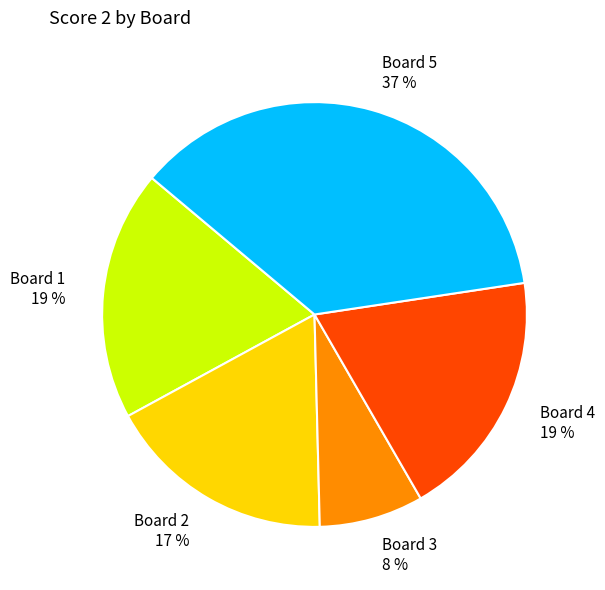

Combined, do Board 4 and Board 5 account for over 50%?

Yes